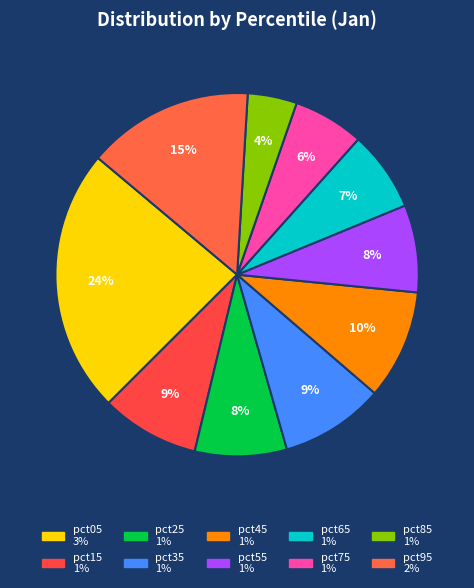

Rank the categories by value from highest to lowest.

pct05, pct95, pct45, pct35, pct15, pct25, pct55, pct65, pct75, pct85